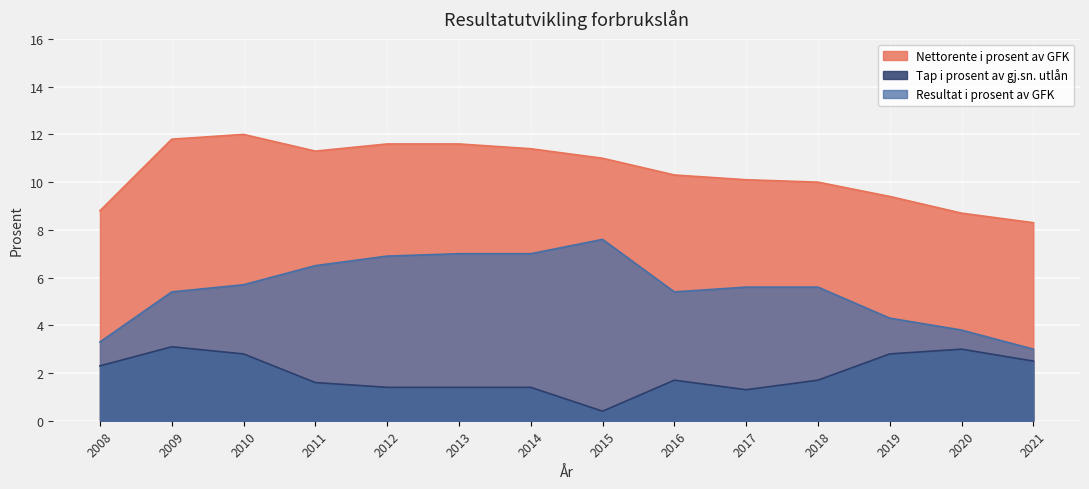

Reading right to left, transcribe all the data shown in this chart.

Nettorente i prosent av GFK: 8.3	8.7	9.4	10.0	10.1	10.3	11.0	11.4	11.6	11.6	11.3	12.0	11.8	8.8
Tap i prosent av gj.sn. utlån: 2.5	3.0	2.8	1.7	1.3	1.7	0.4	1.4	1.4	1.4	1.6	2.8	3.1	2.3
Resultat i prosent av GFK: 3.0	3.8	4.3	5.6	5.6	5.4	7.6	7.0	7.0	6.9	6.5	5.7	5.4	3.3